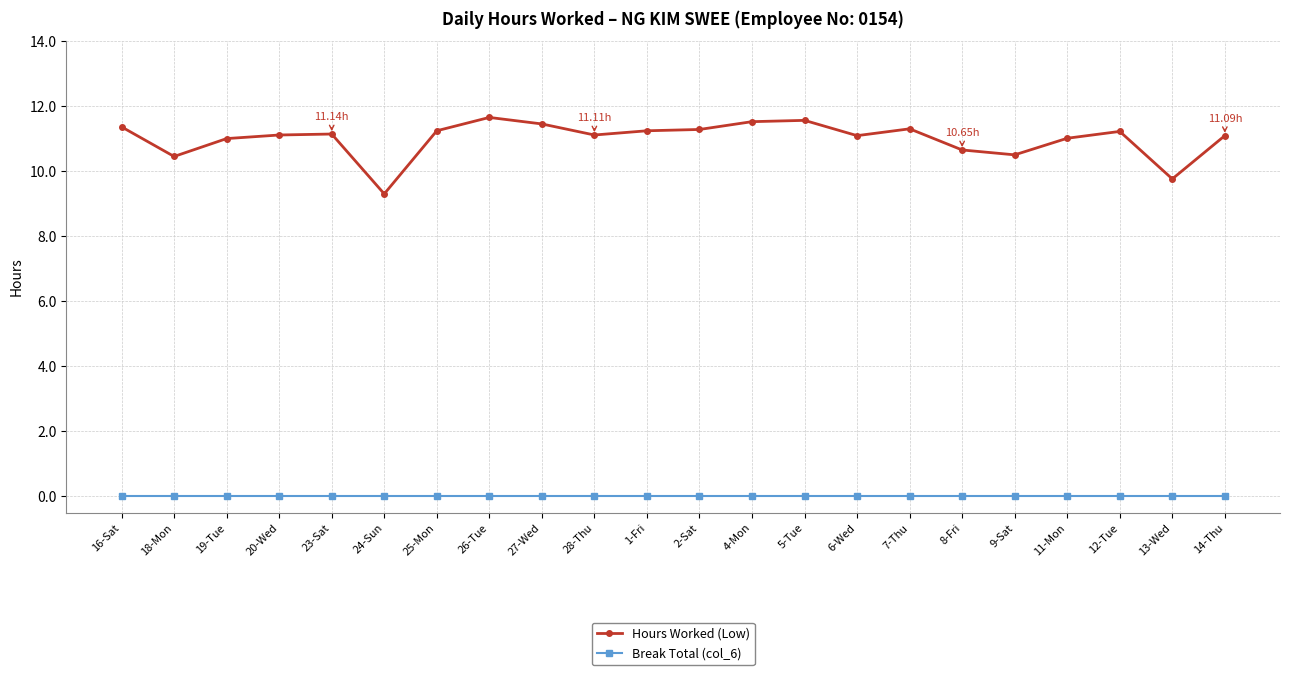

Which series has the largest total across all categories?

Hours Worked (Low)